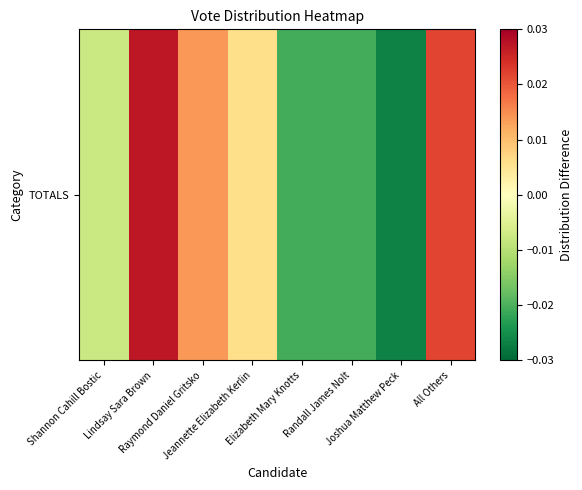

Count the number of values greater than 0.

4